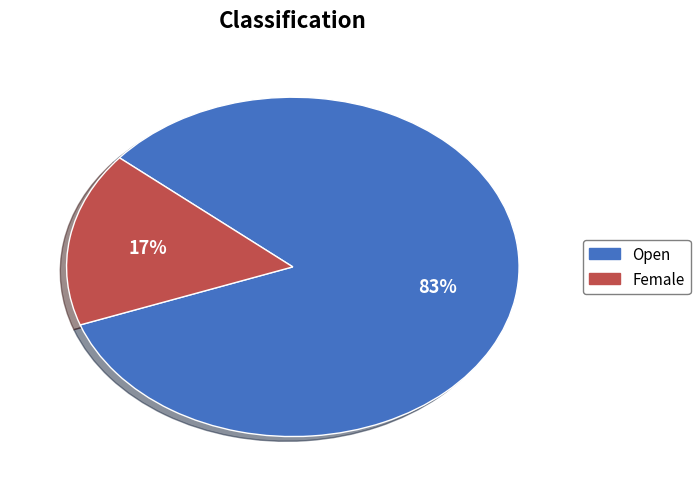

Rank the categories by value from lowest to highest.

Female, Open